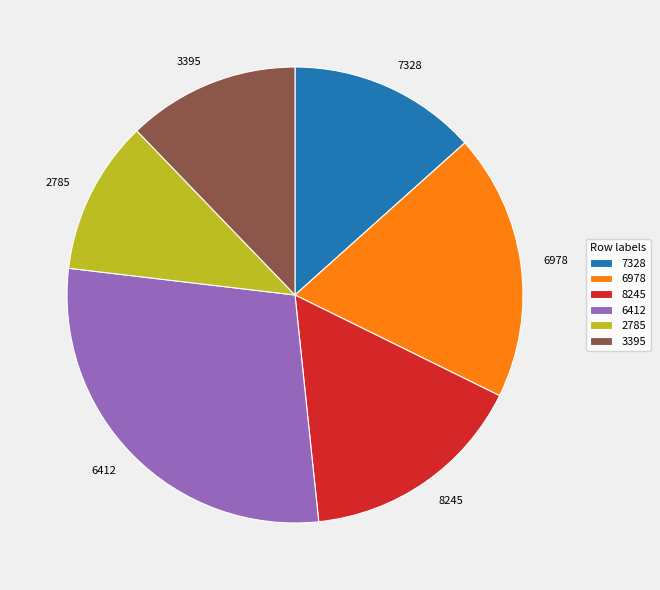

Which has a higher value, 6412 or 8245?

6412